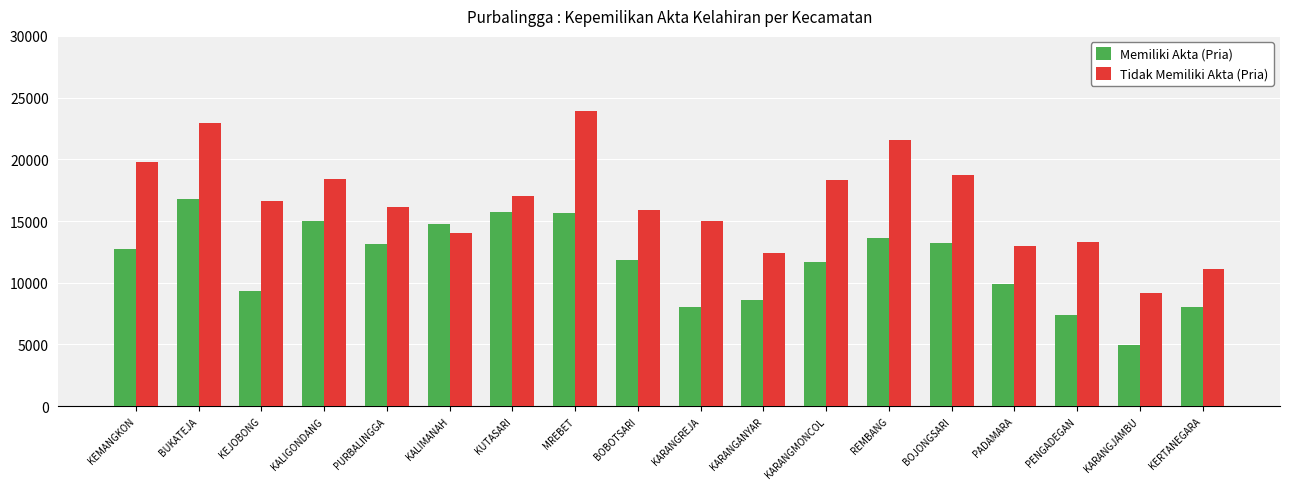

What is the total value across all series at BOBOTSARI?

27794